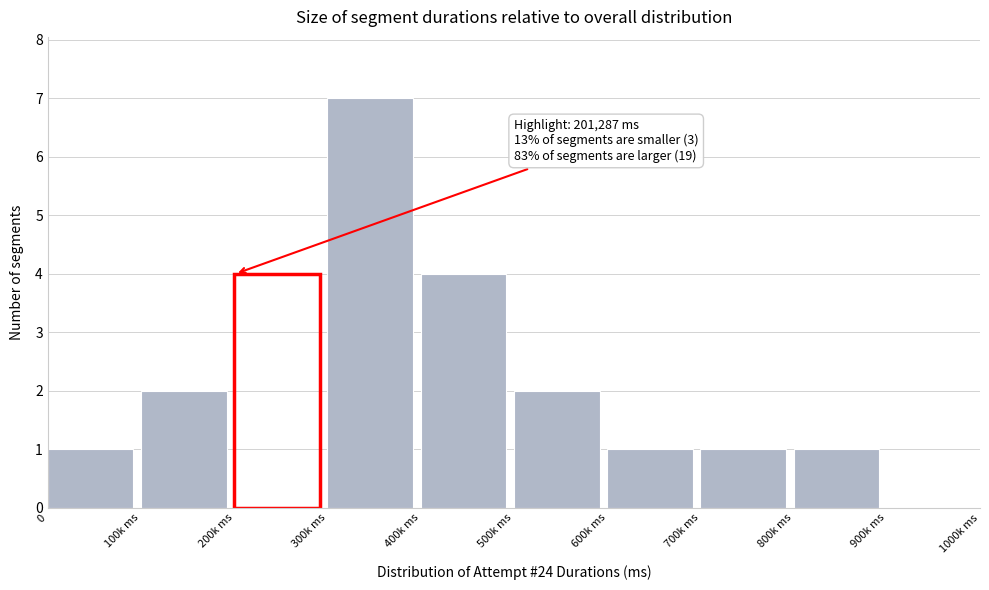

Reading left to right, what are all the values shown in this chart?

0=1	100k ms=2	200k ms=4	300k ms=7	400k ms=4	500k ms=2	600k ms=1	700k ms=1	800k ms=1	900k ms=0